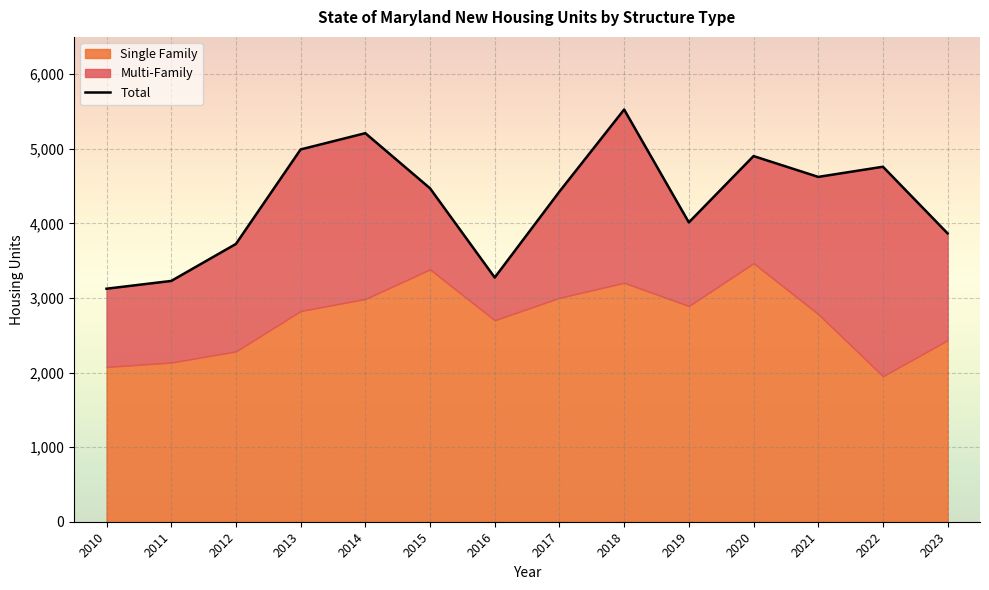

Where is the first local maximum?

2014